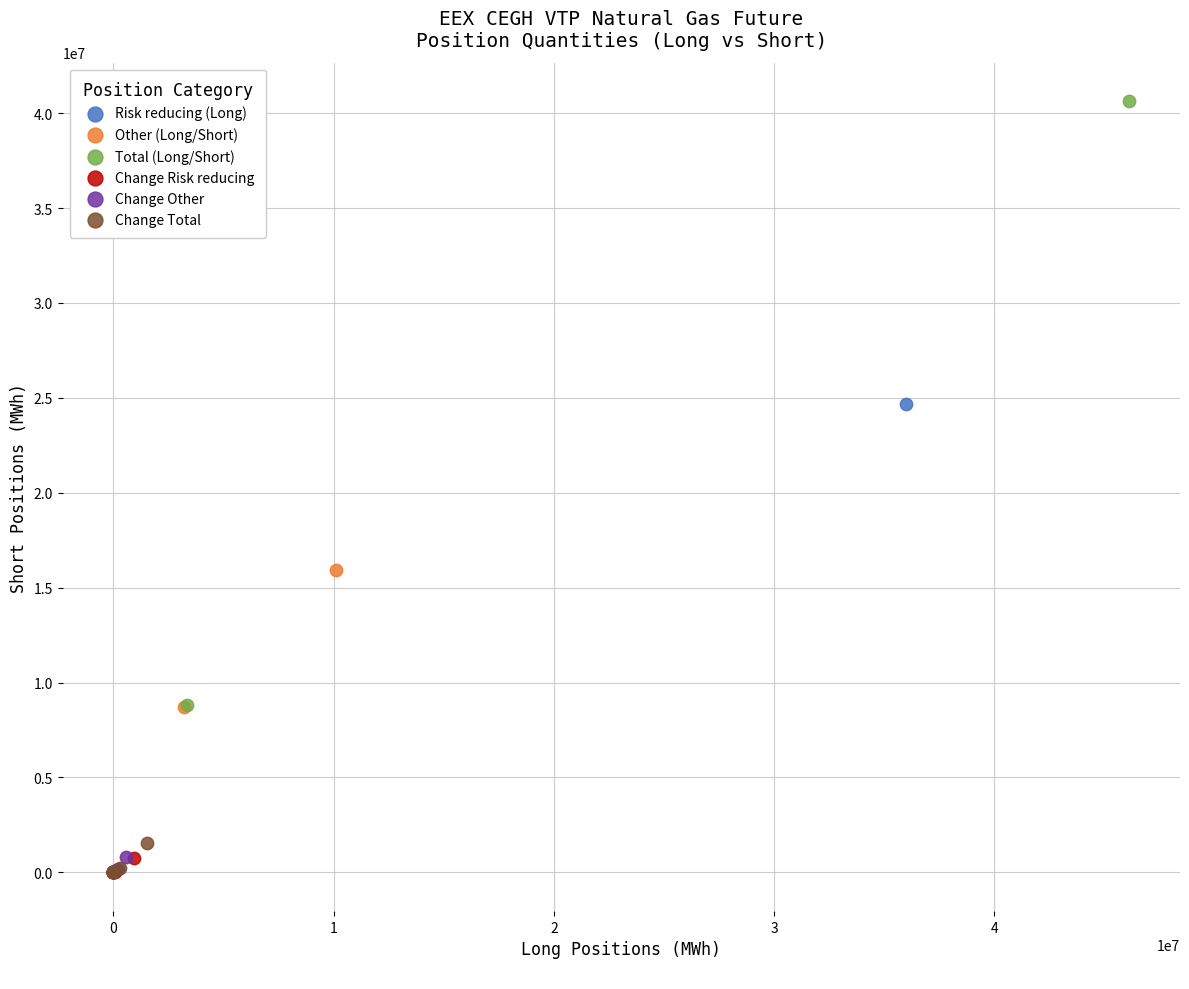

Which series has the largest Y range (max minus min)?

Total (Long/Short)